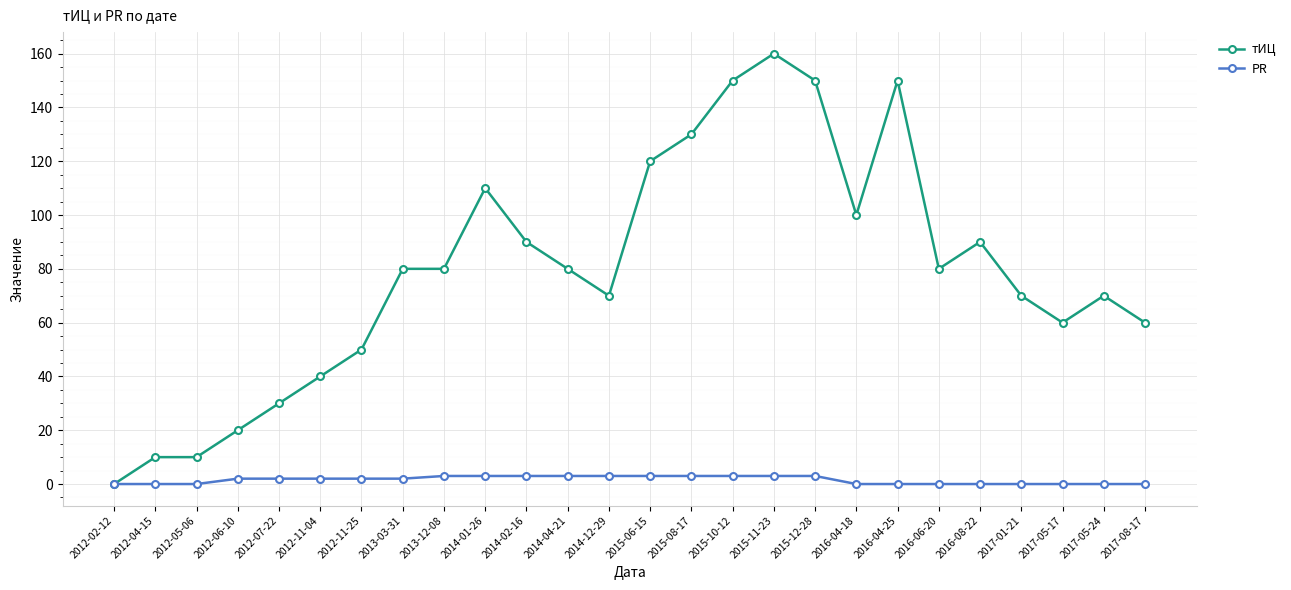

True or false: тИЦ has more than 0 interior local peaks.

True